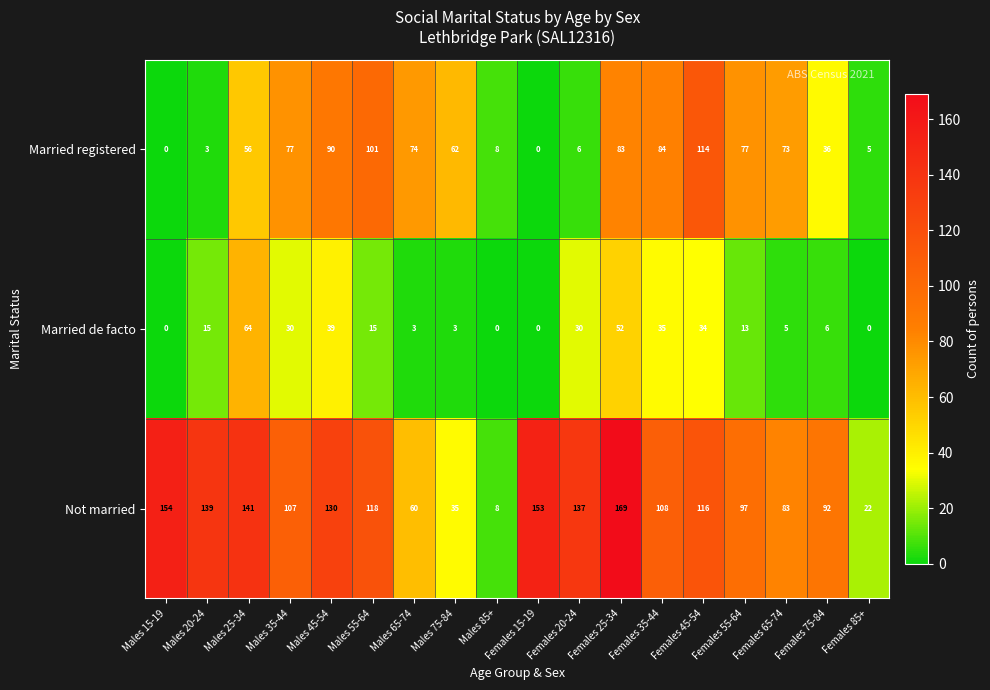

What is the sum of all Married registered values?

949